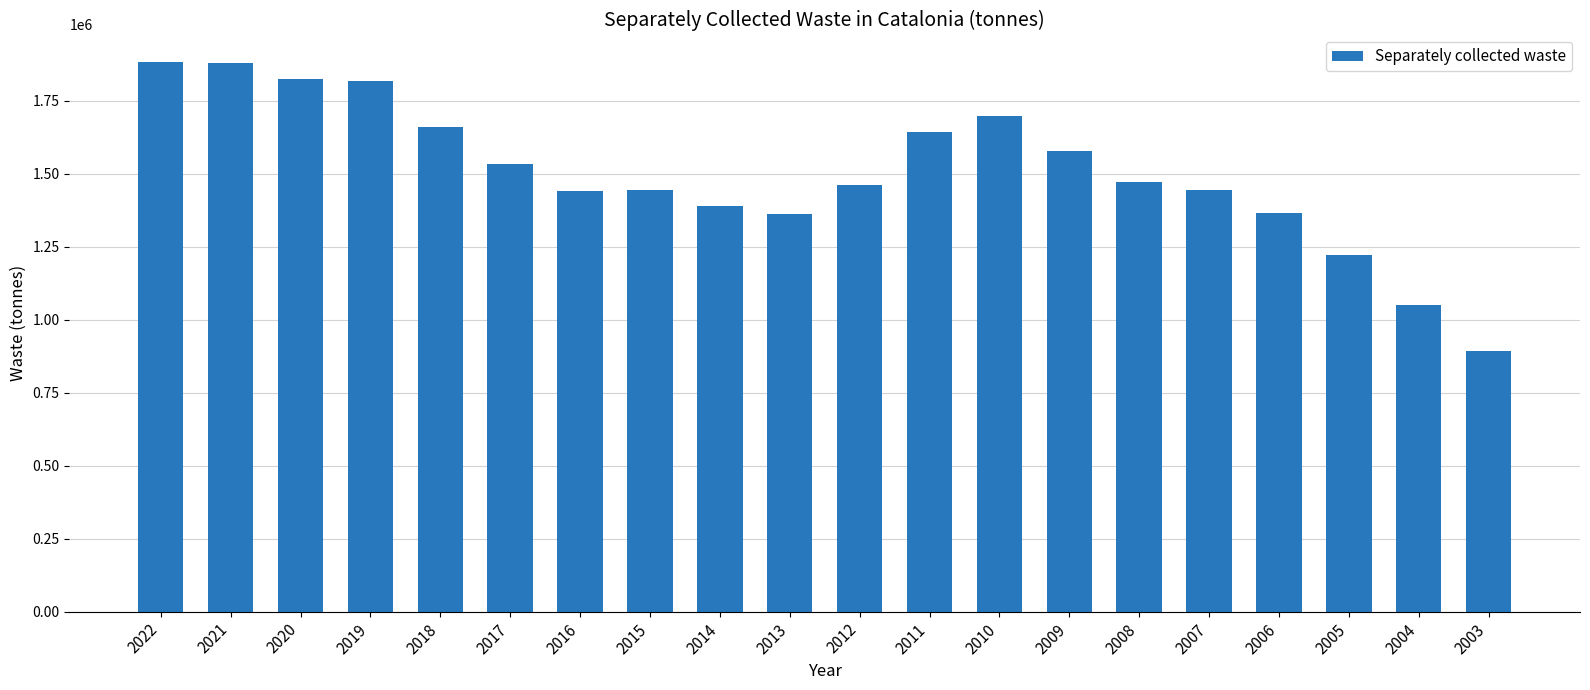

What is the value of the 14th bar from the left?

1575717